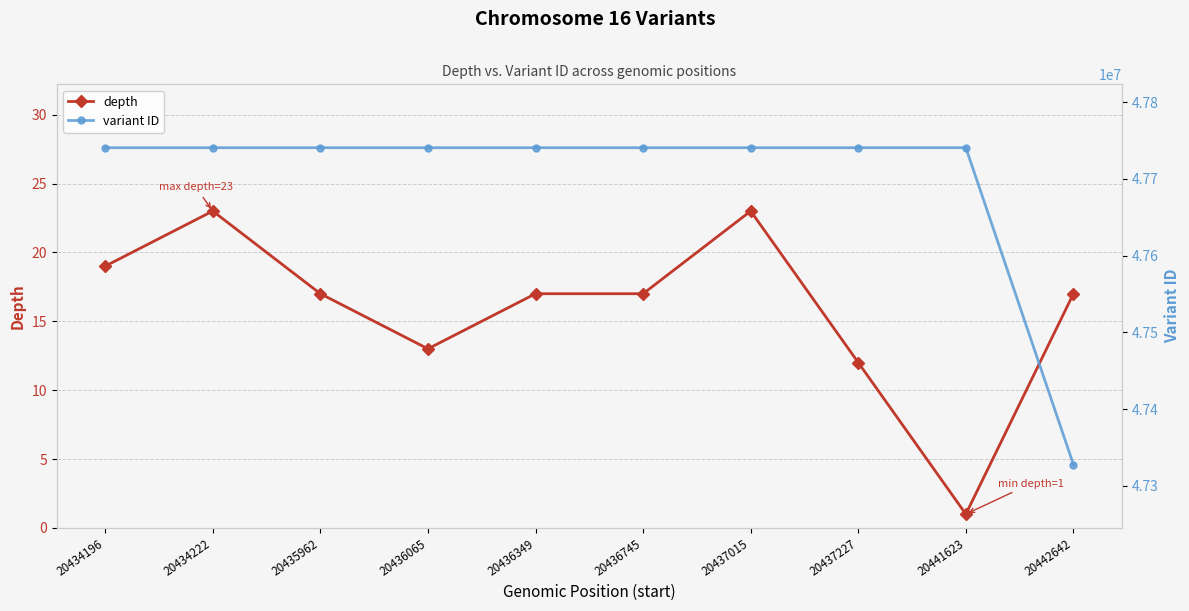

In depth, how many points are higher than both neighbors (excluding endpoints)?

2